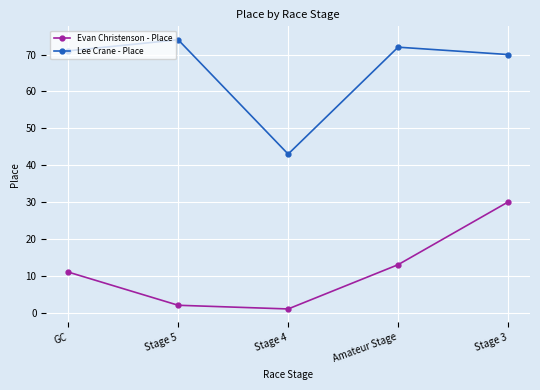

At how many categories does at least one series exceed 48?

4